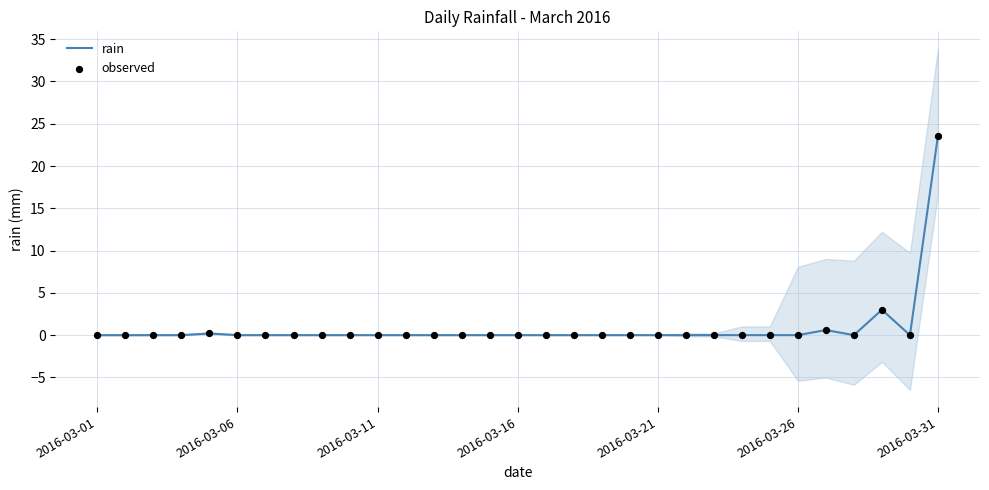

Which series has the largest total across all categories?

rain